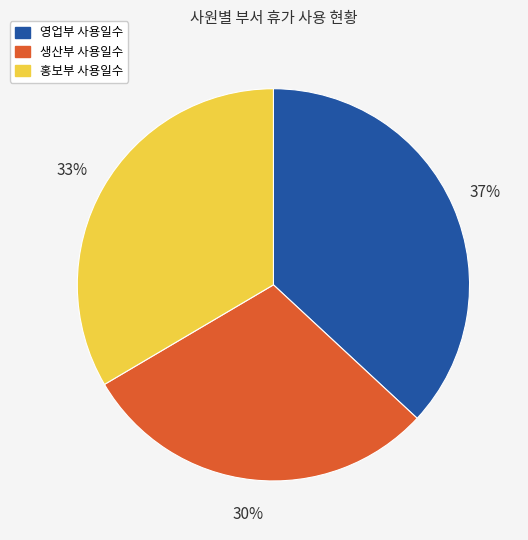

Is there a majority slice in this chart?

No